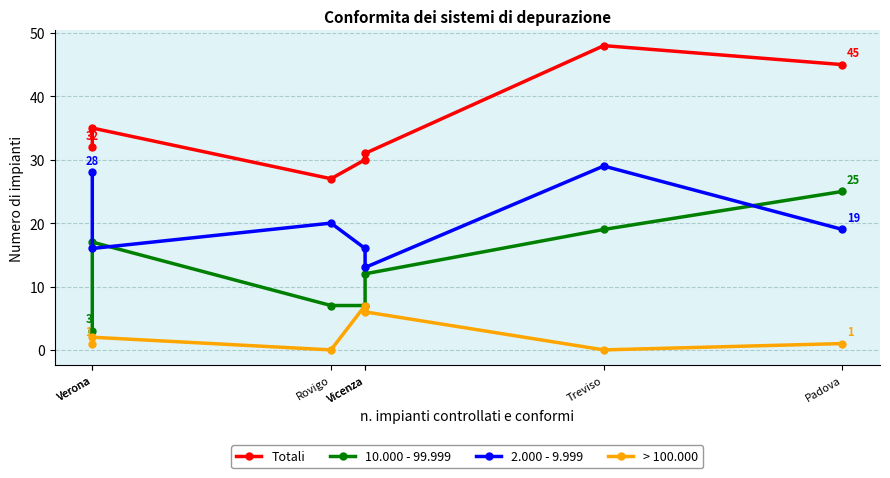

At how many categories does at least one series exceed 41?

2